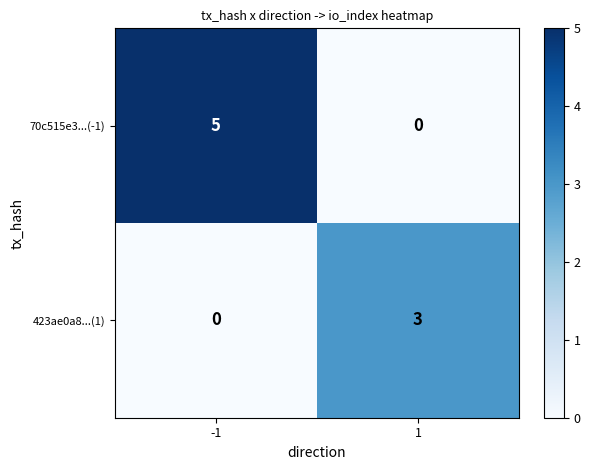

What is the difference between the 423ae0a8...(1) values at -1 and 1?

3